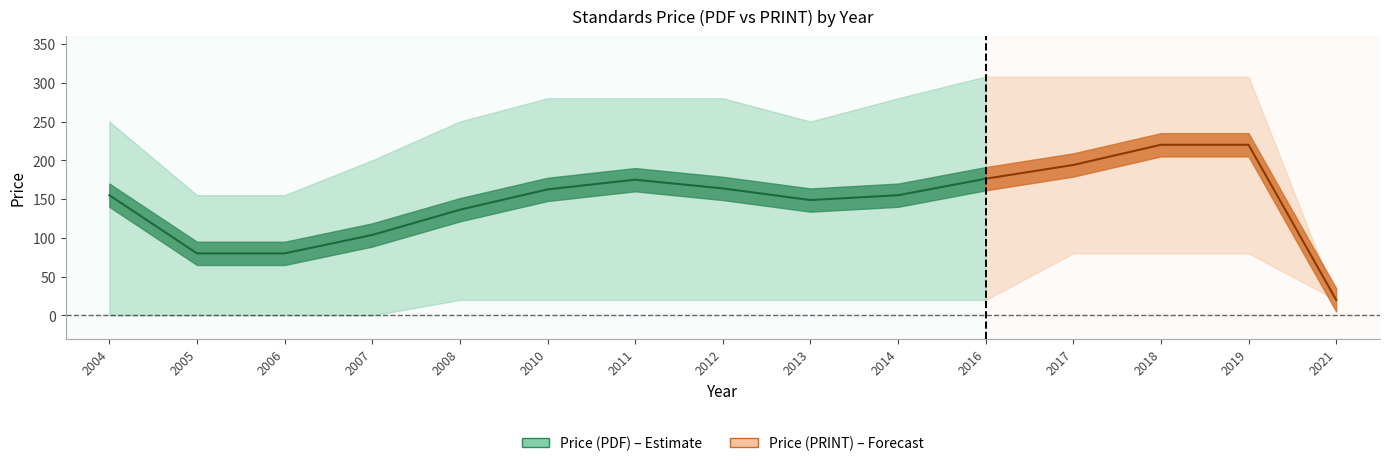

Which series has the largest total across all categories?

upper_pdf